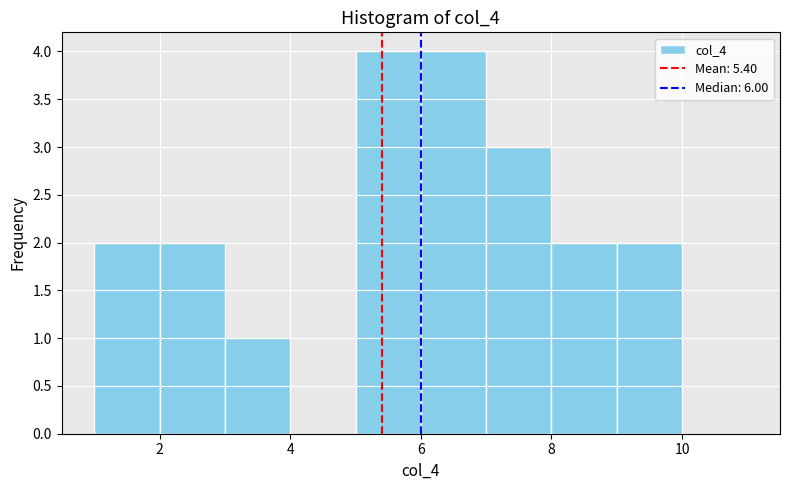

Reading left to right, list every bar in this chart as the range it spans on the x-axis followed by its height. The values are not printed on the chart, so give them approximately, as read against the axis.

1 to 2: 2
2 to 3: 2
3 to 4: 1
4 to 5: 0
5 to 6: 4
6 to 7: 4
7 to 8: 3
8 to 9: 2
9 to 10: 2
10 to 11: 0